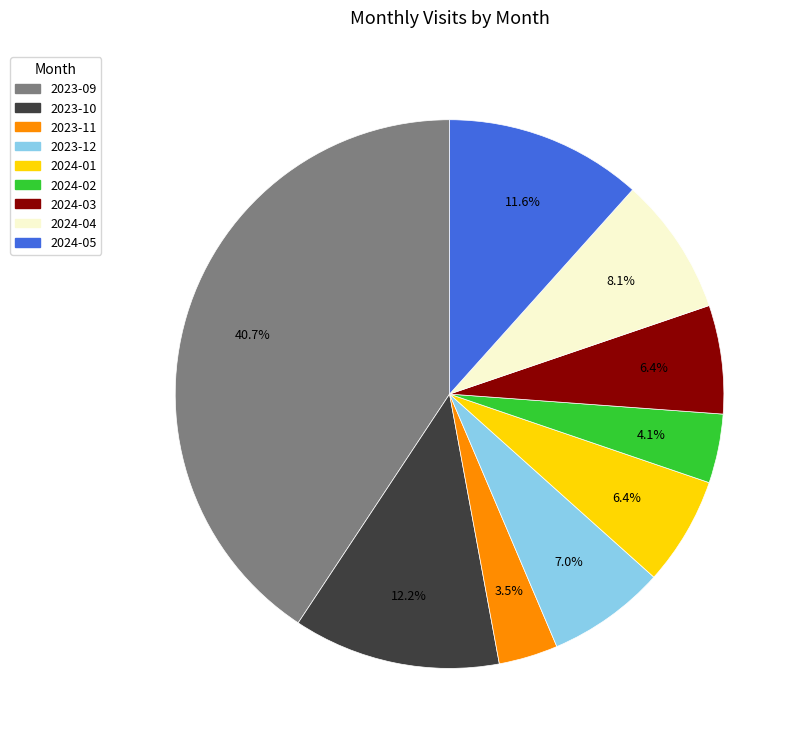

Do 2024-04 and 2023-09 together represent more than half of the pie?

No